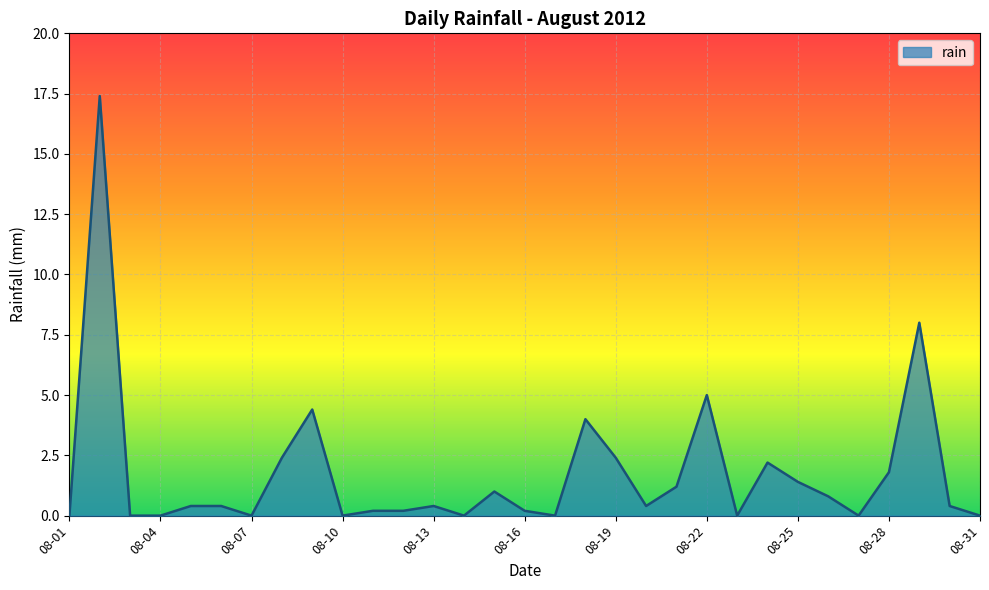

What is the difference between the maximum and minimum values?

17.4